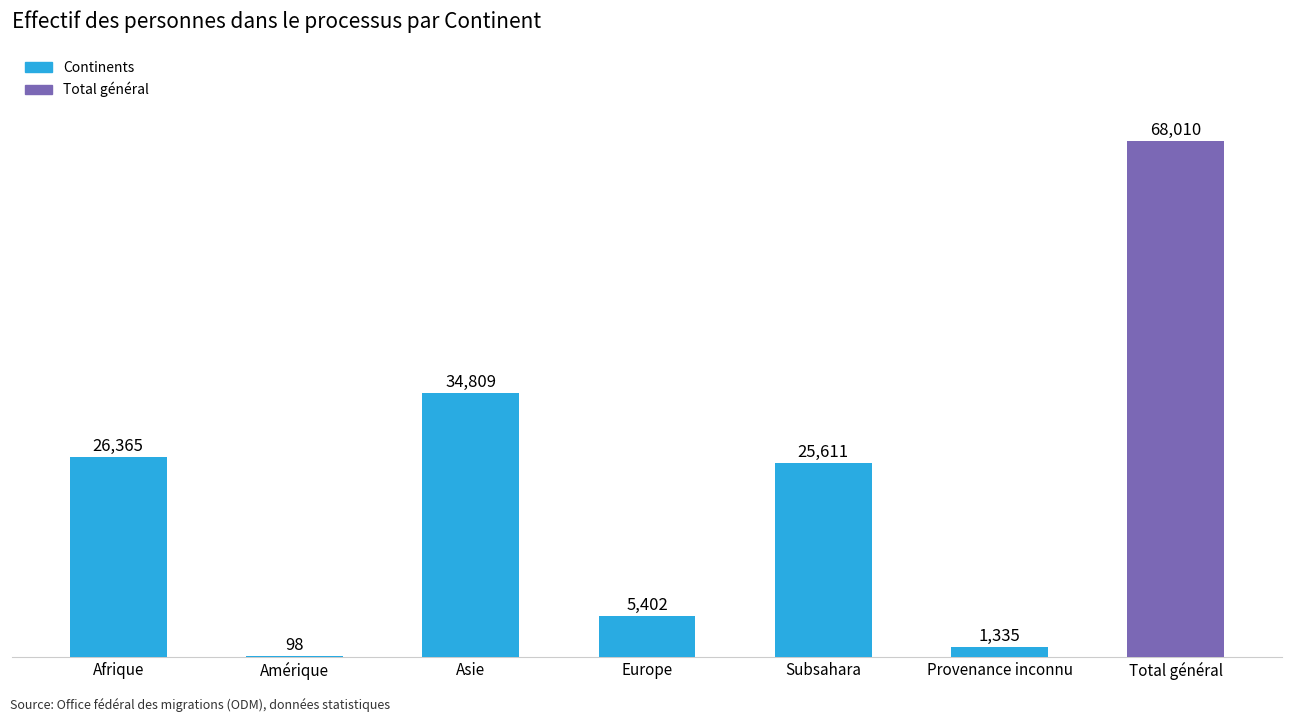

What is the change in value from Afrique to Asie?

+8444